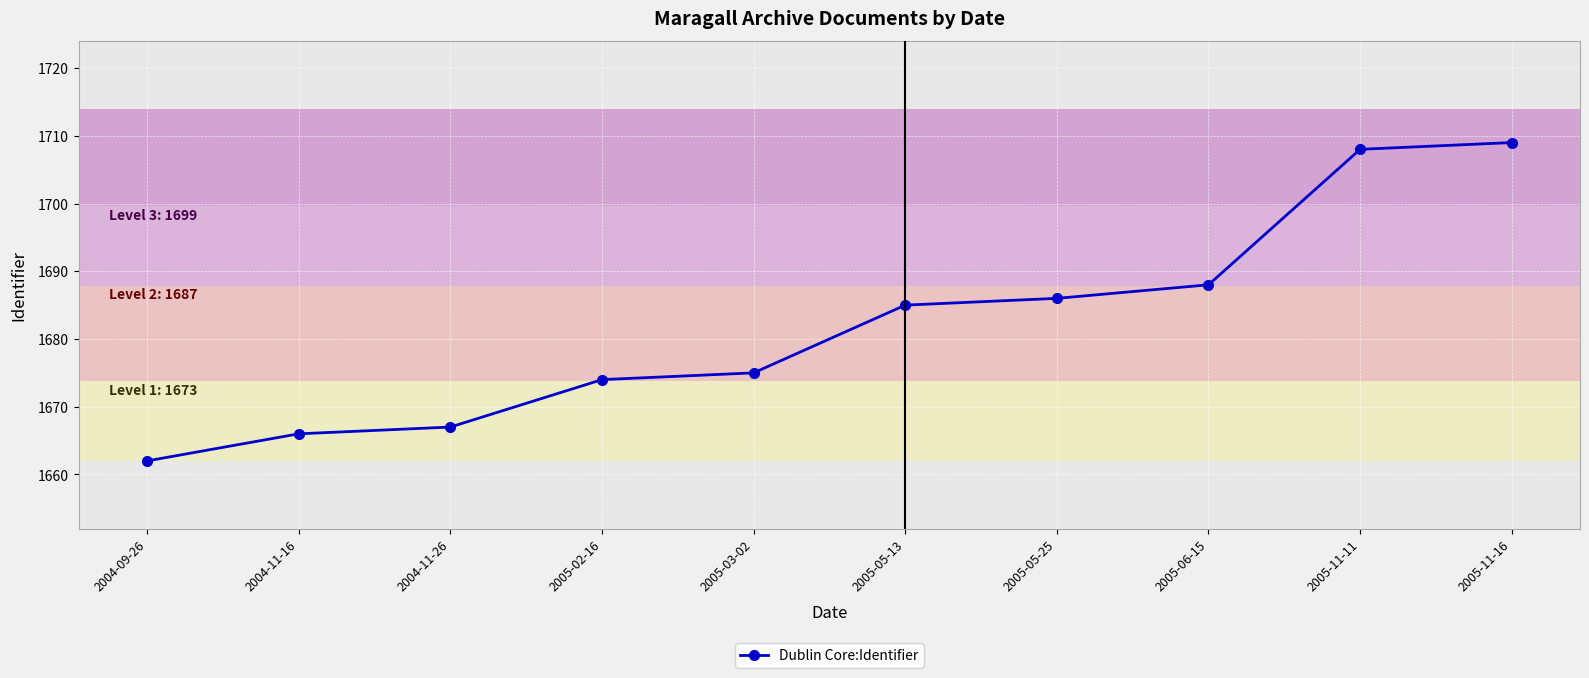

How many values are below 1685?

5